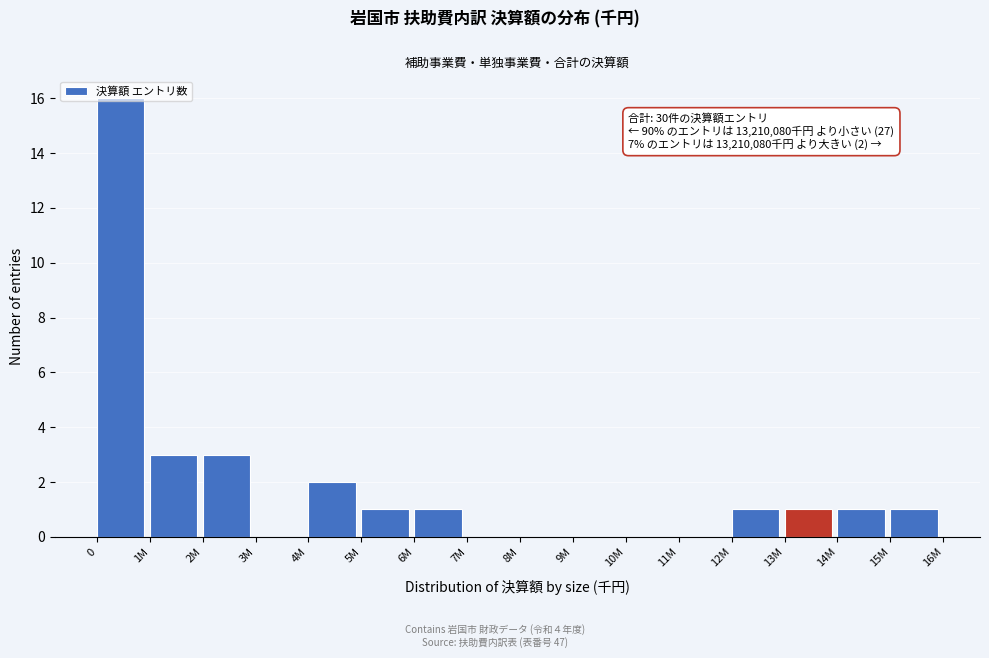

The chart shows a value of -7 at 9M. True or false?

False